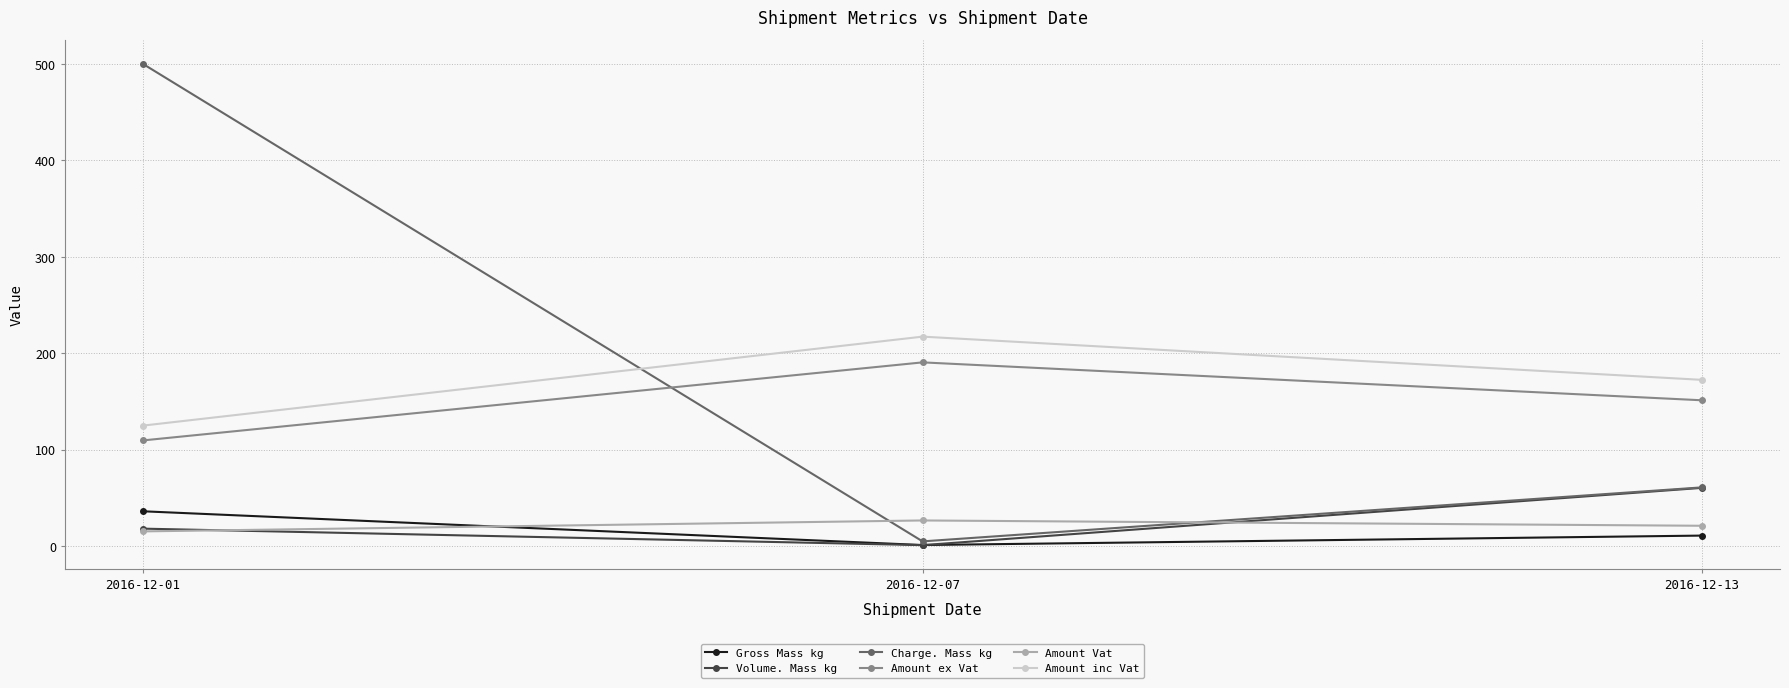

What is the greatest value displayed?

500.0